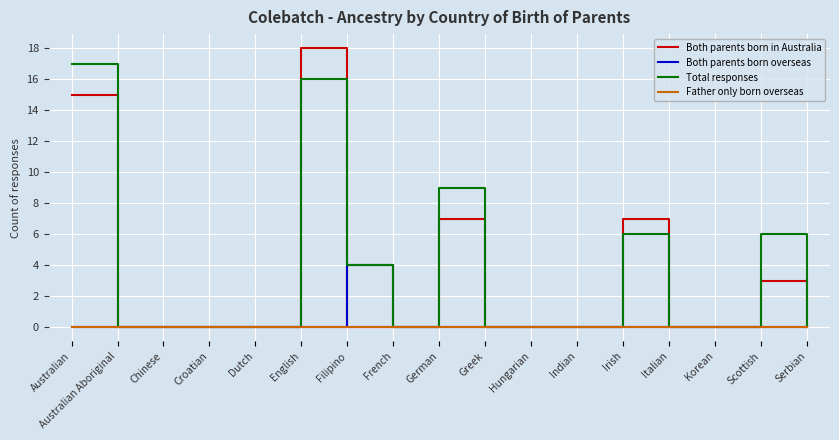

How many lines are shown in the chart?

4